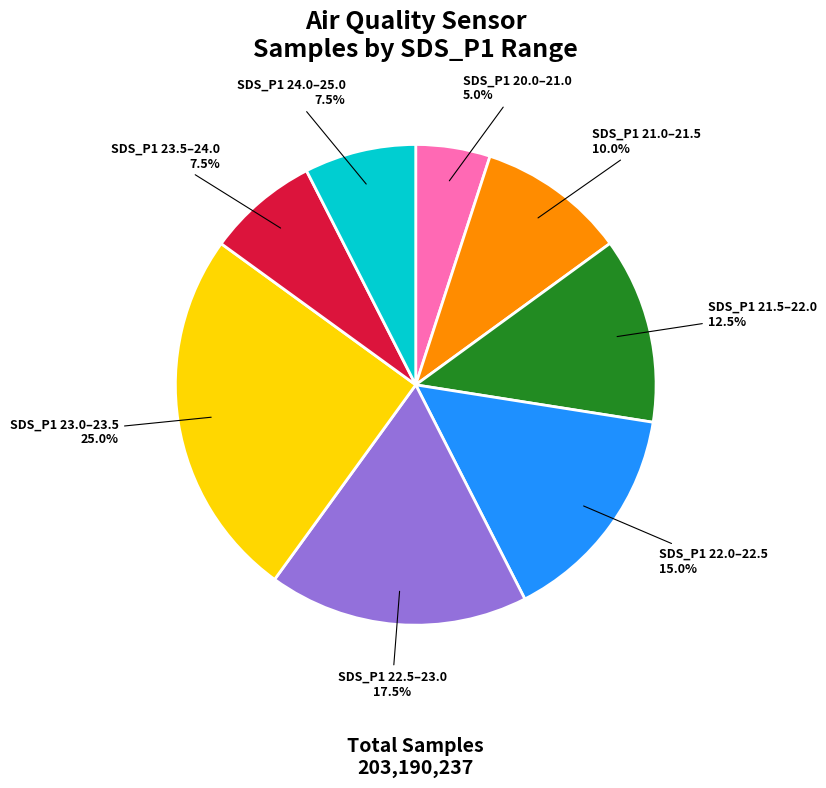

Does any single category account for the majority?

No